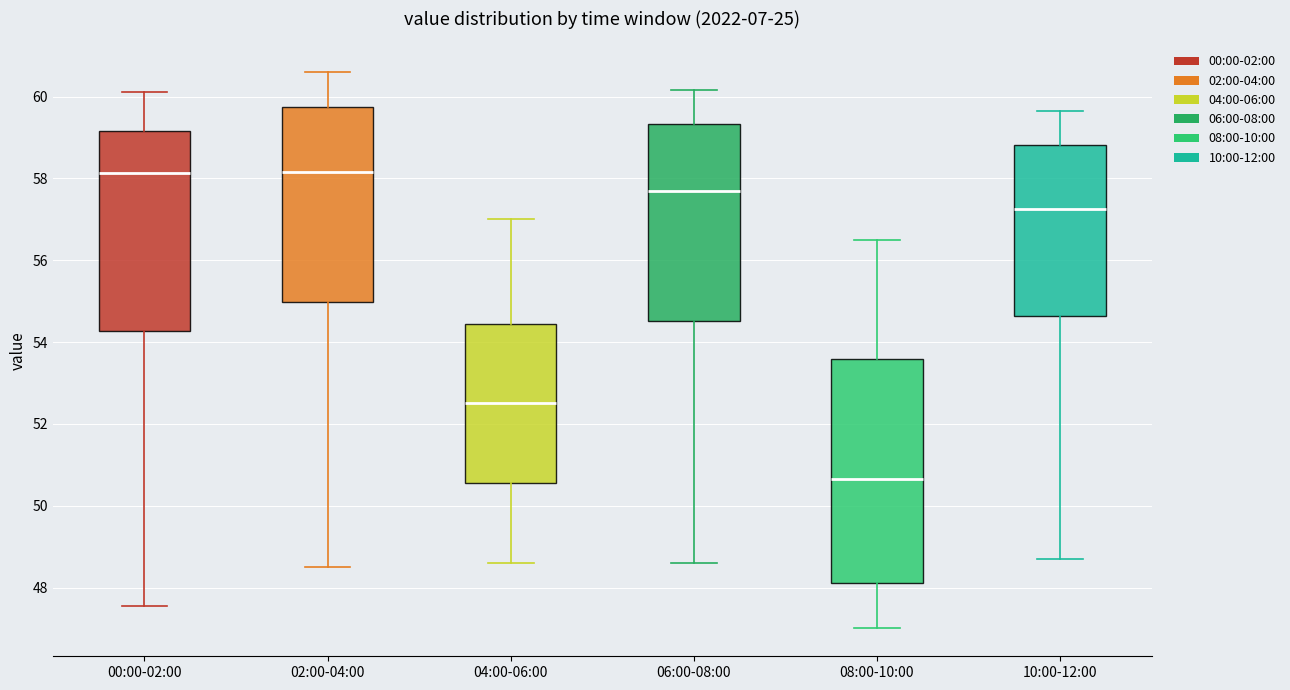

Reading left to right, read every box against the y-axis: the position of its median line, the range the box covers, and the ends of its whiskers. The values are not printed on the chart, so give them approximately, as read against the axis.

00:00-02:00: median 58.2, box 54.2 to 59.2, whiskers 47.6 to 60.2
02:00-04:00: median 58.2, box 55.0 to 59.8, whiskers 48.6 to 60.6
04:00-06:00: median 52.6, box 50.6 to 54.4, whiskers 48.6 to 57.0
06:00-08:00: median 57.8, box 54.6 to 59.4, whiskers 48.6 to 60.2
08:00-10:00: median 50.6, box 48.2 to 53.6, whiskers 47.0 to 56.6
10:00-12:00: median 57.2, box 54.6 to 58.8, whiskers 48.8 to 59.6